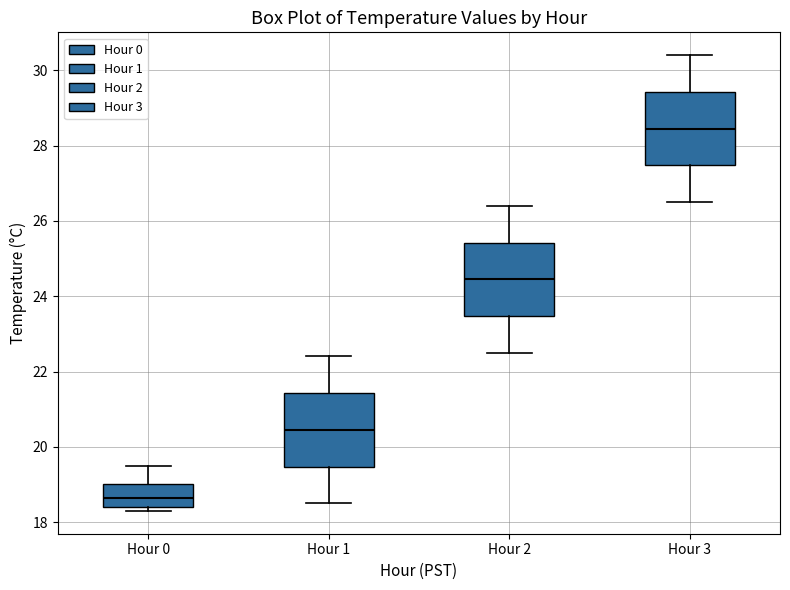

Reading left to right, read every box against the y-axis: the position of its median line, the range the box covers, and the ends of its whiskers. The values are not printed on the chart, so give them approximately, as read against the axis.

Hour 0: median 18.6, box 18.4 to 19.0, whiskers 18.4 (just below the box's lower edge) to 19.6
Hour 1: median 20.4, box 19.4 to 21.4, whiskers 18.6 to 22.4
Hour 2: median 24.4, box 23.4 to 25.4, whiskers 22.6 to 26.4
Hour 3: median 28.4, box 27.4 to 29.4, whiskers 26.6 to 30.4